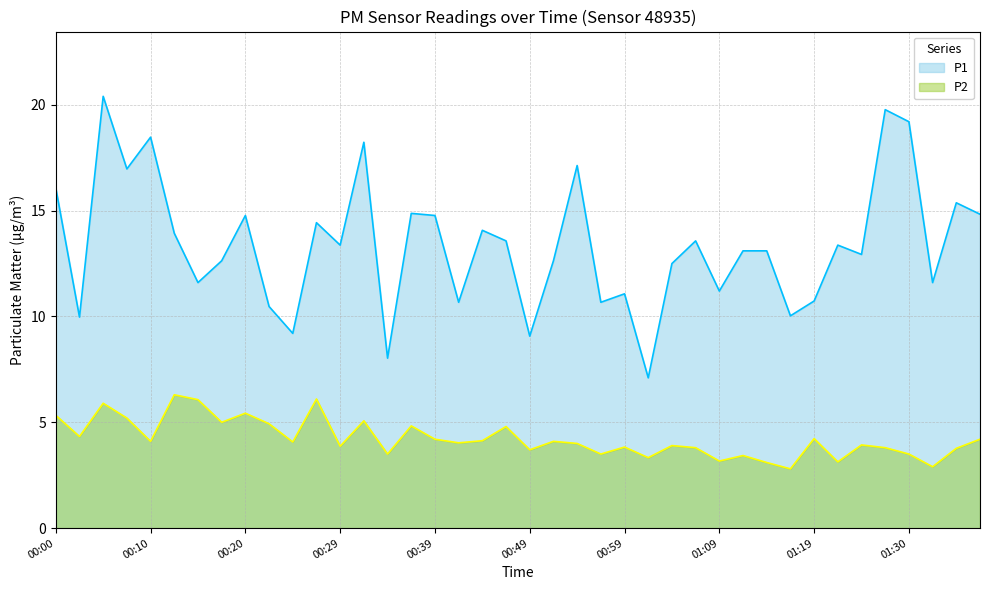

What is the sum of the P1 values at 00:25 and 00:12?

23.1